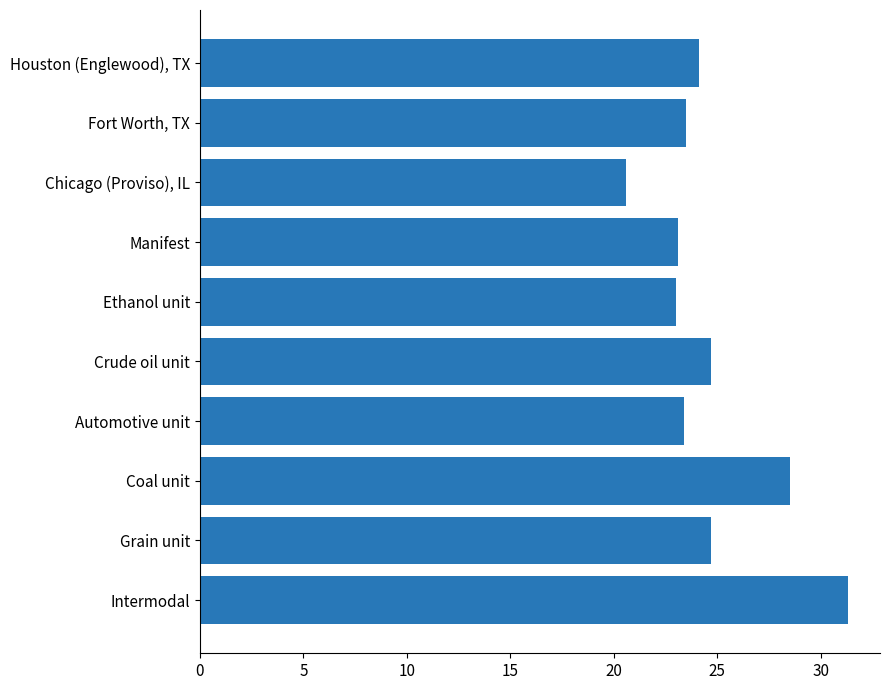

Read the value at Automotive unit.

23.4